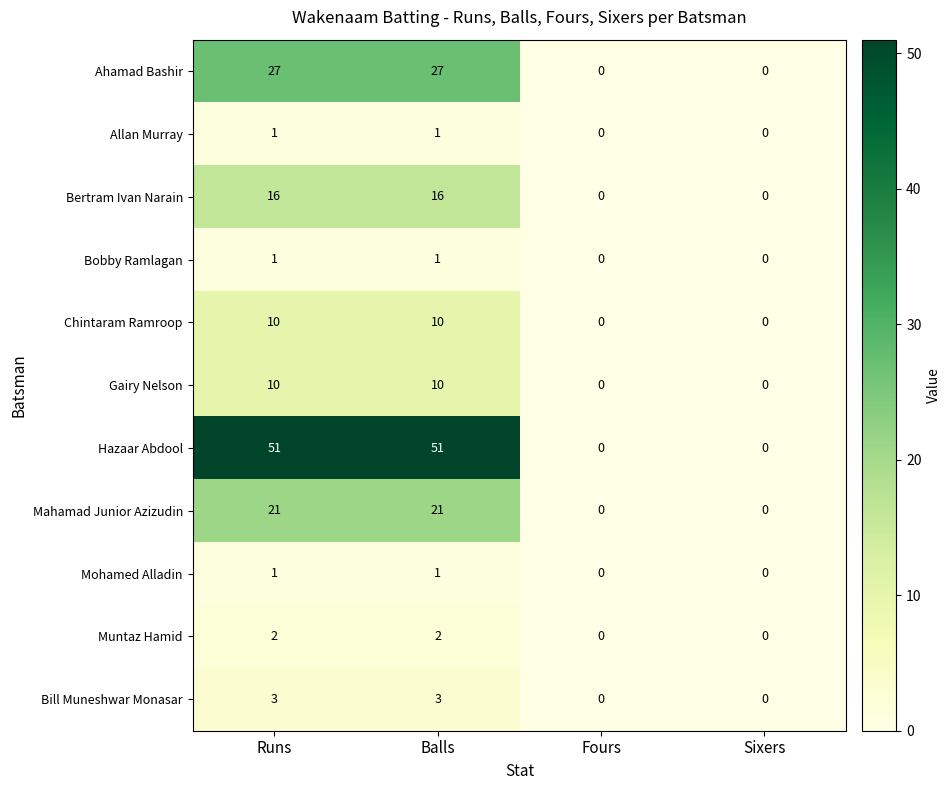

Is it true that Bobby Ramlagan equals 1 at Balls?

True